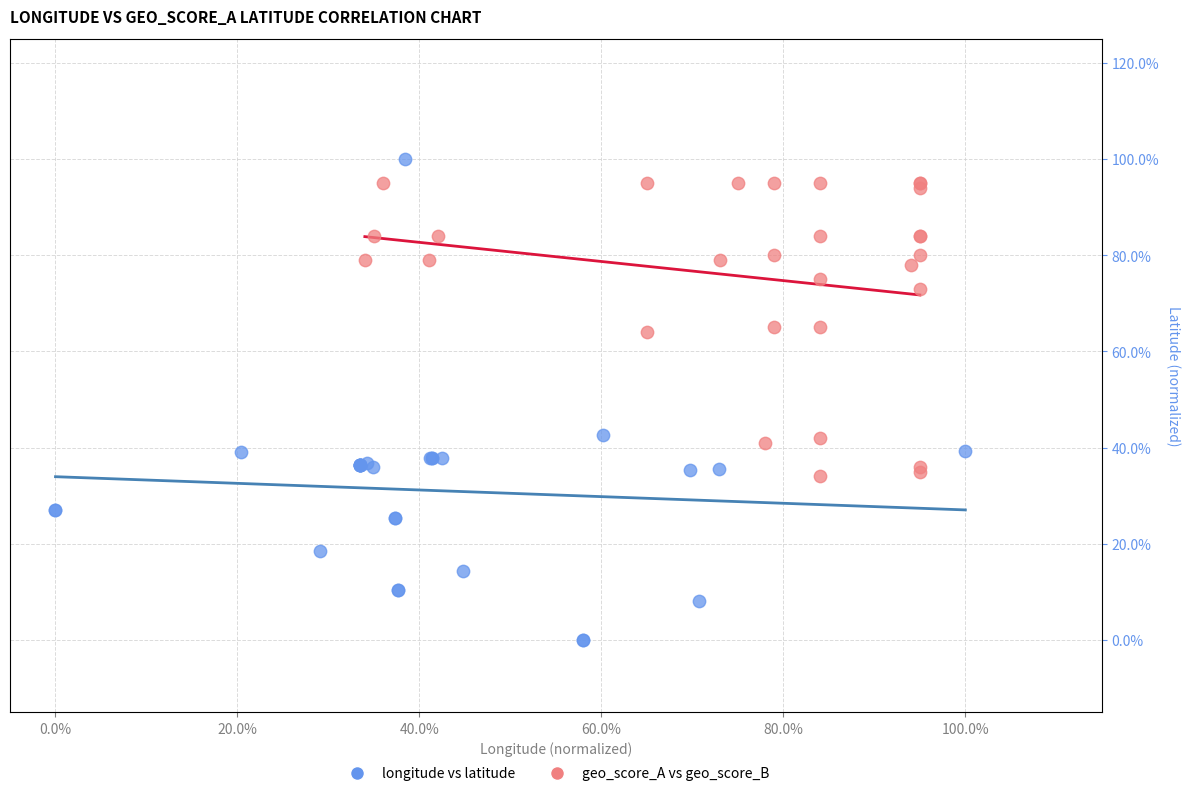

Which series has the widest spread of Y values?

longitude vs latitude